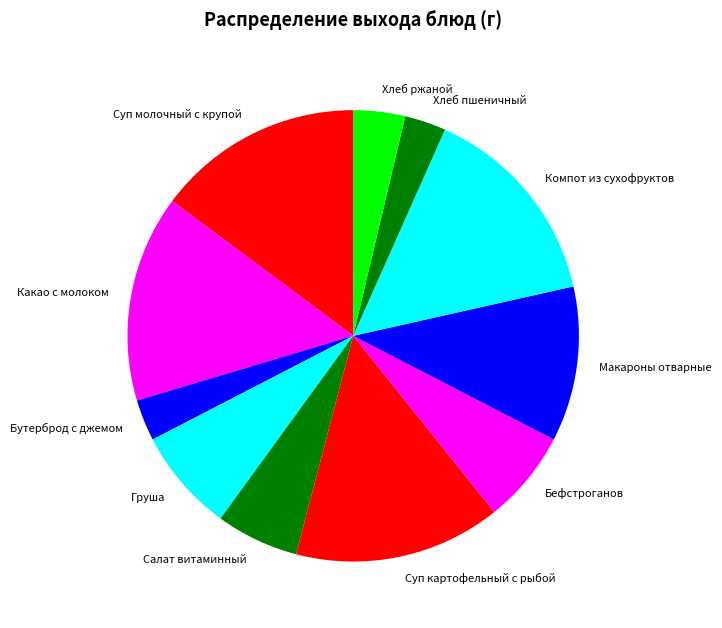

The Хлеб пшеничный slice represents 3% of the pie. True or false?

True